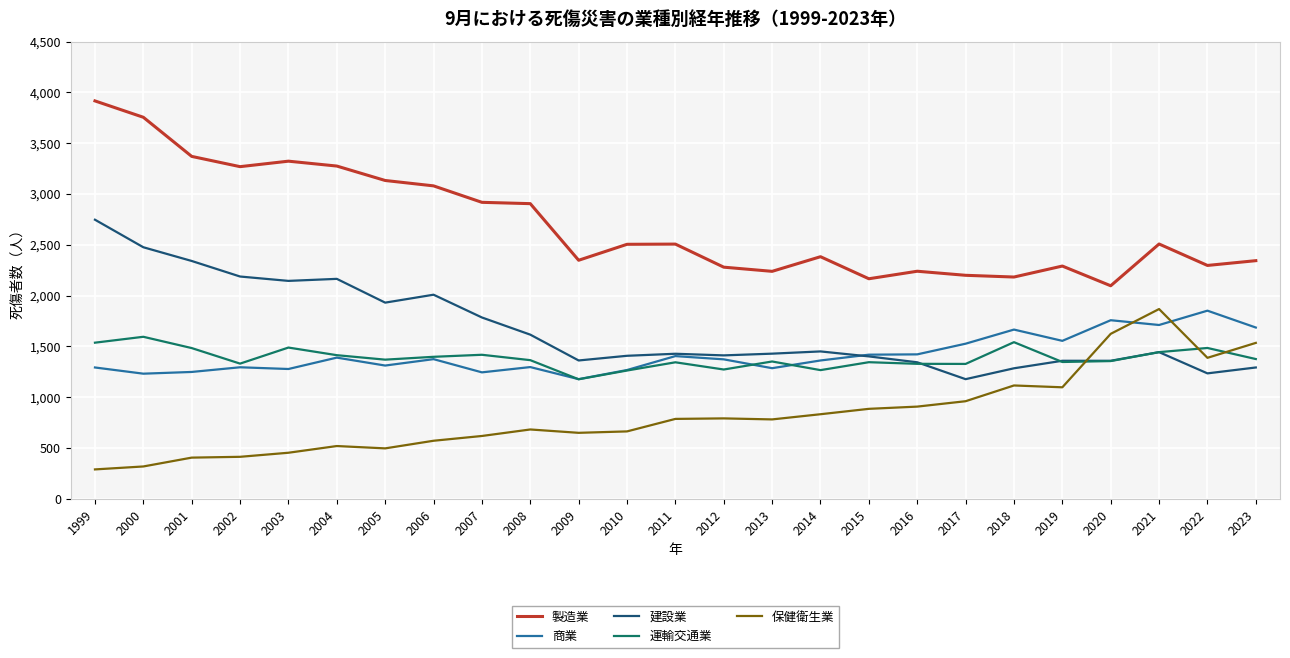

Is it true that 商業 equals 2523 at 2011?

False